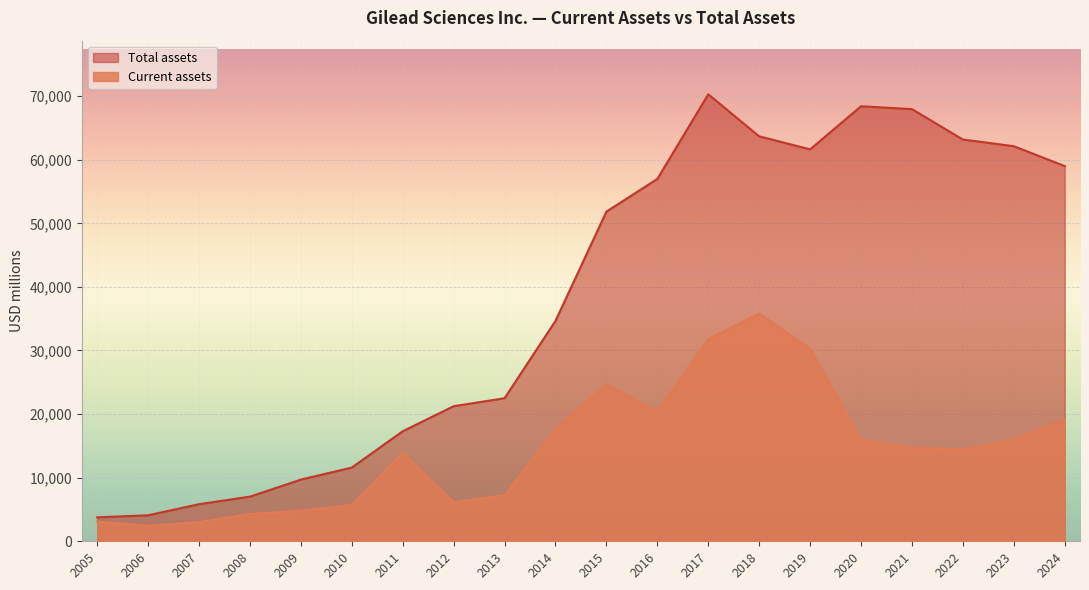

True or false: Current assets and Total assets cross at least once.

False